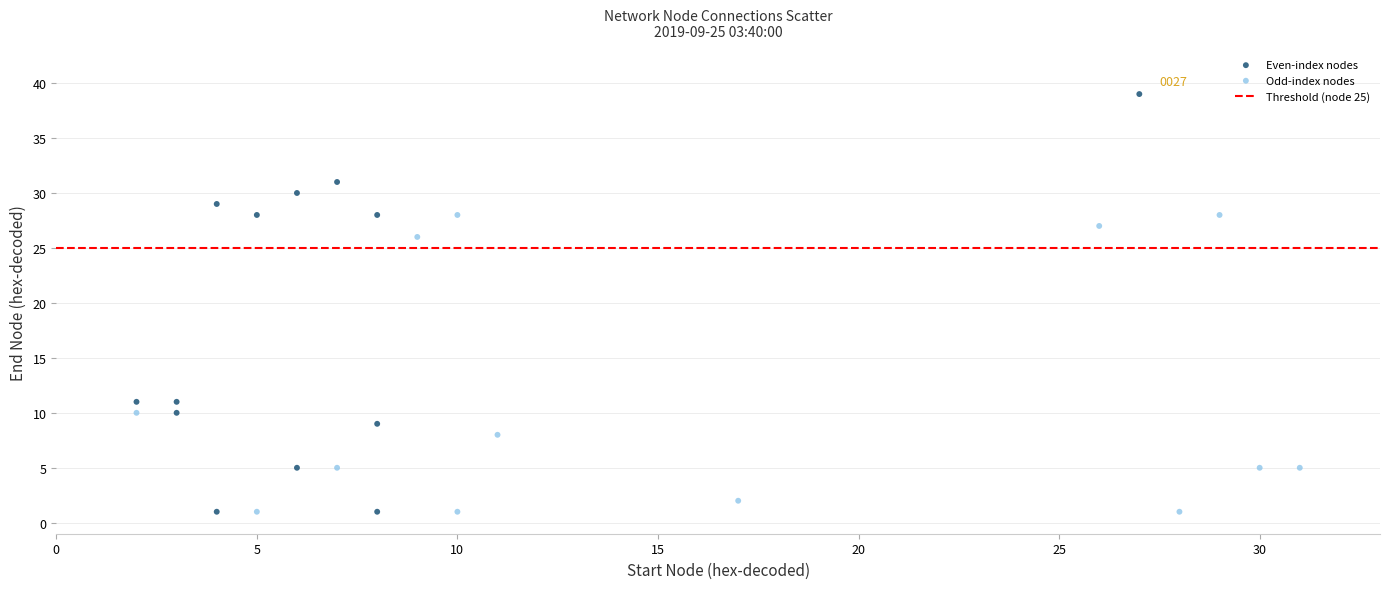

Which series reaches the maximum Y coordinate?

Even-index nodes